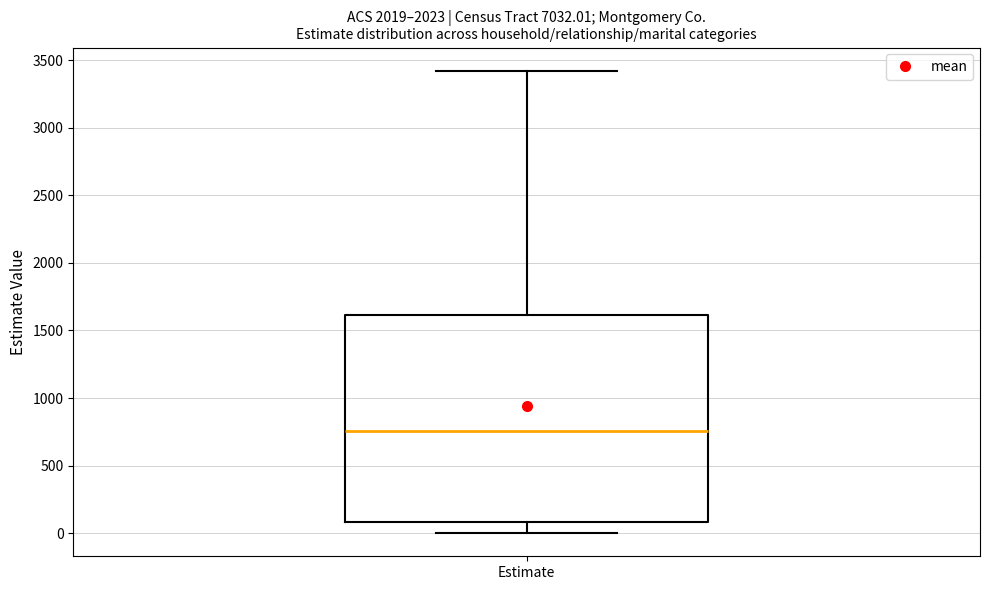

Where does the lower whisker of the box for Estimate end on the y-axis? The values are not printed on the chart, so give them approximately, as read against the axis.

0